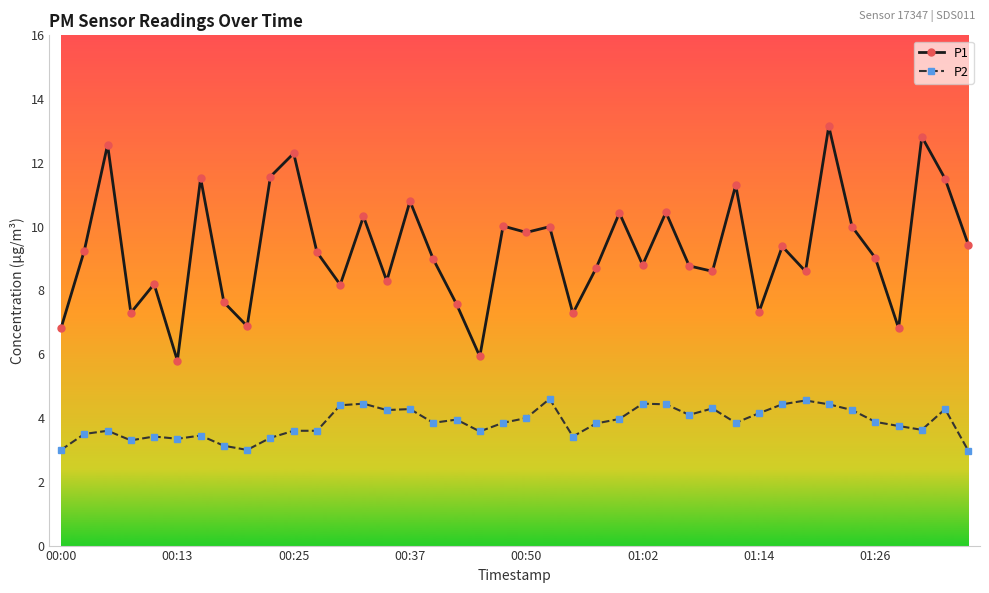

What is the smallest value displayed?

3.0